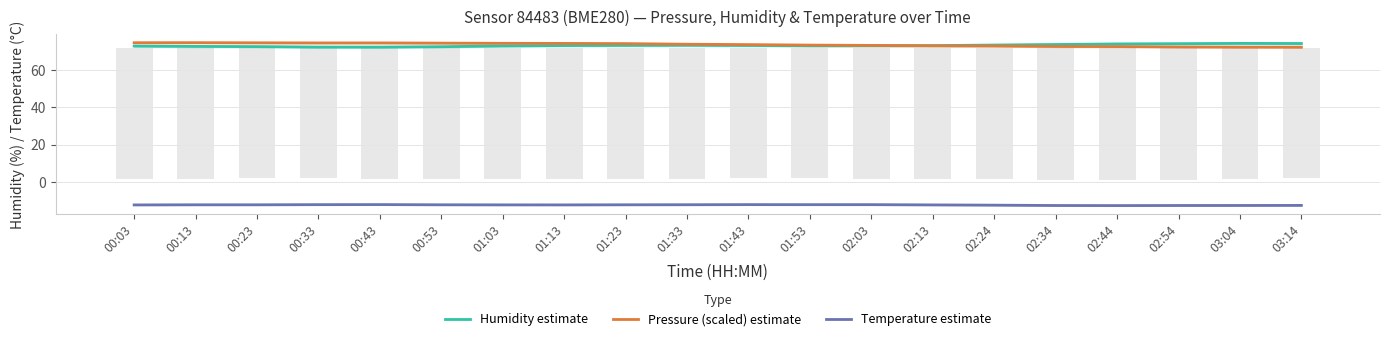

What is the label of the 9th bar from the right?

01:53